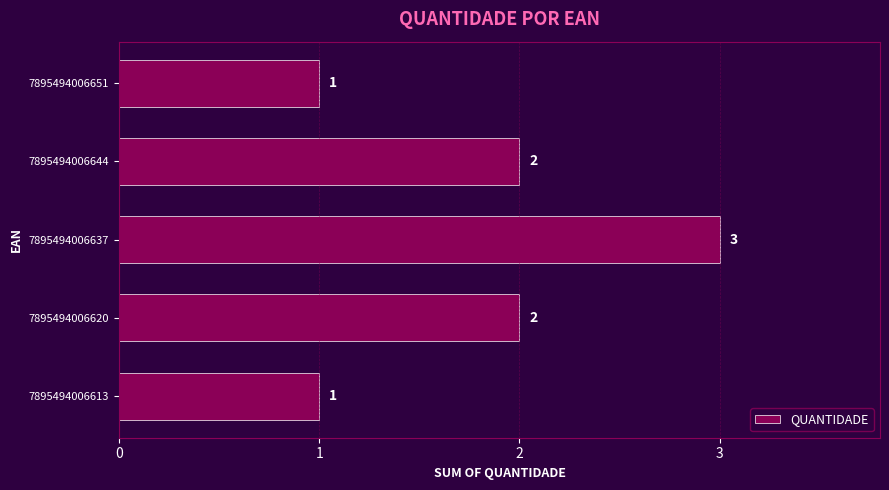

Which category has the highest value across all series?

7895494006637